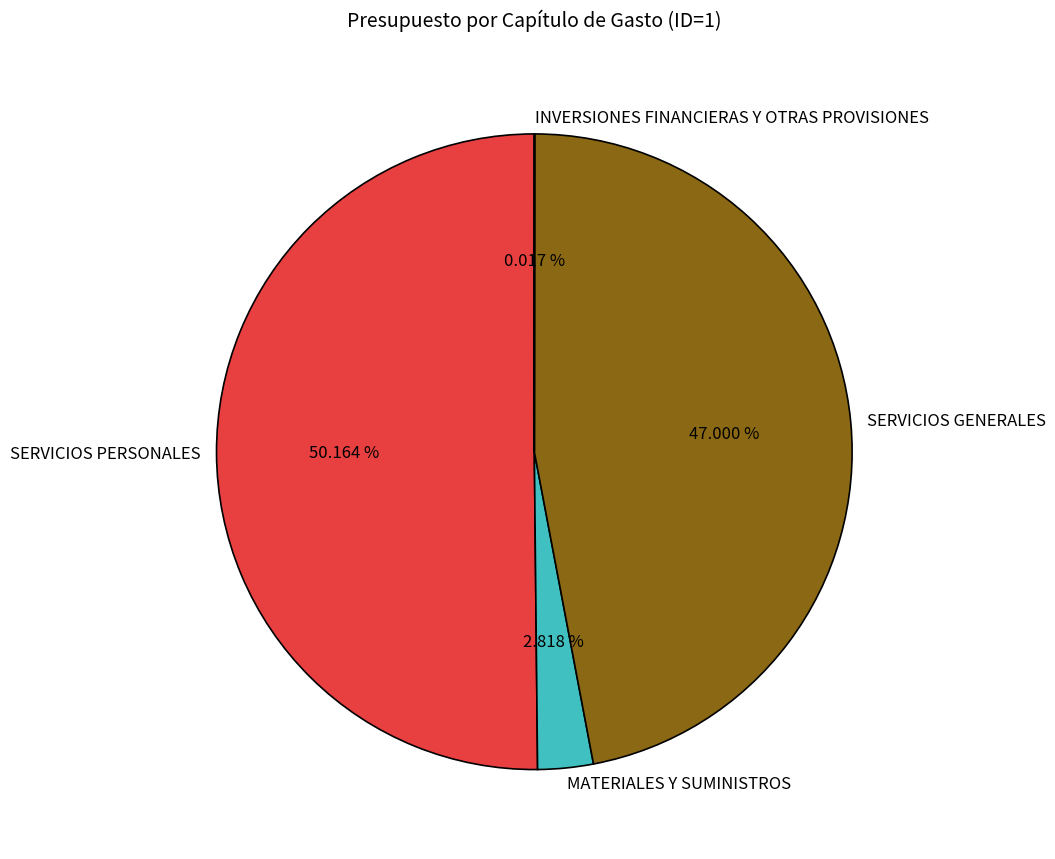

Which slice is the largest?

SERVICIOS PERSONALES